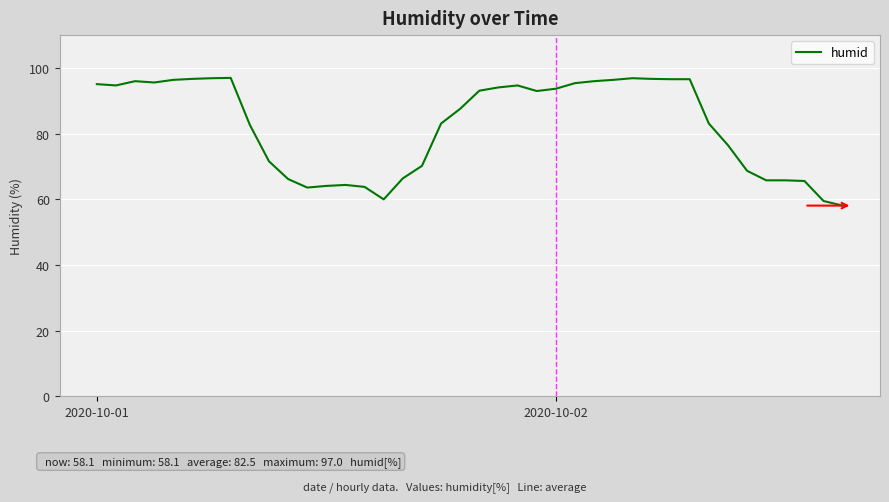

Is this an area chart (filled region under the line)?

No